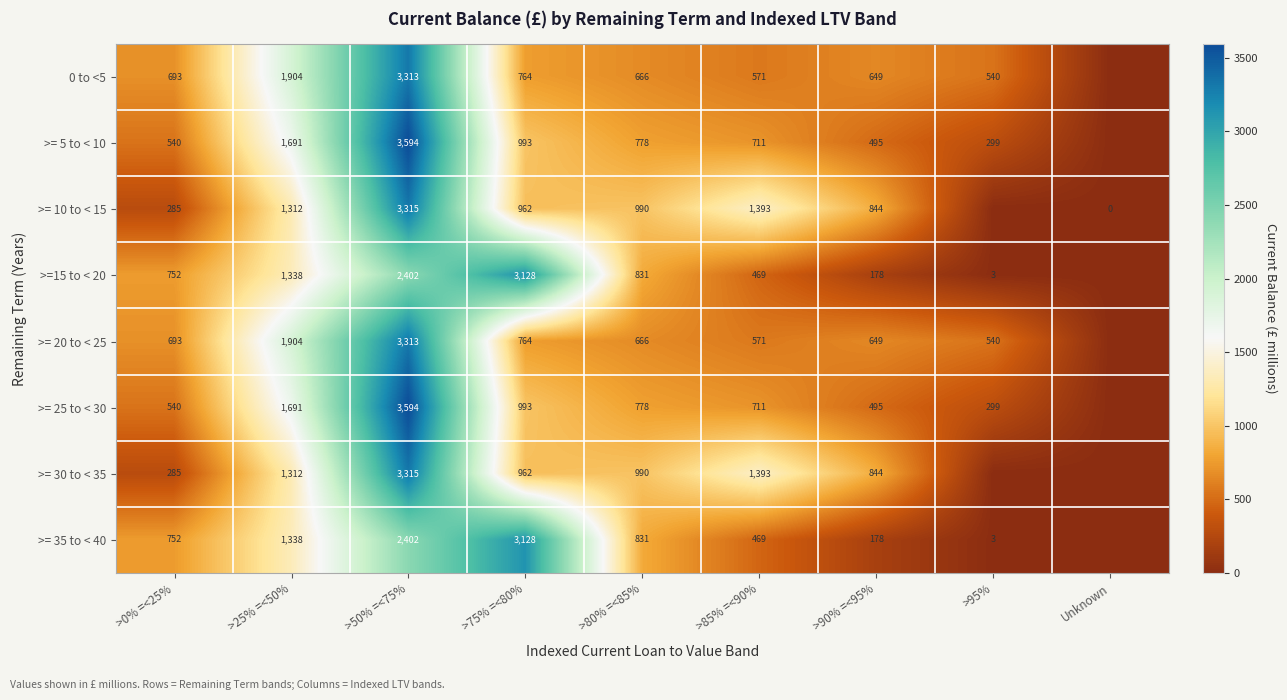

The value of >= 5 to < 10 at >80% =<85% is 1108. True or false?

False